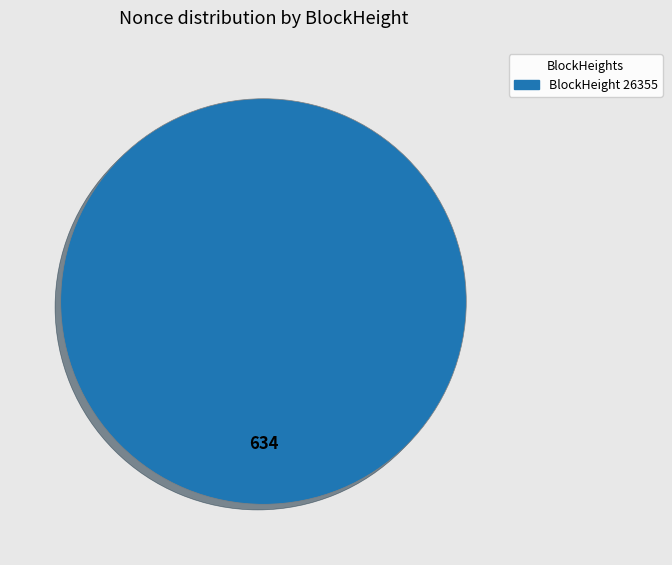

How many slices are in this pie chart?

1